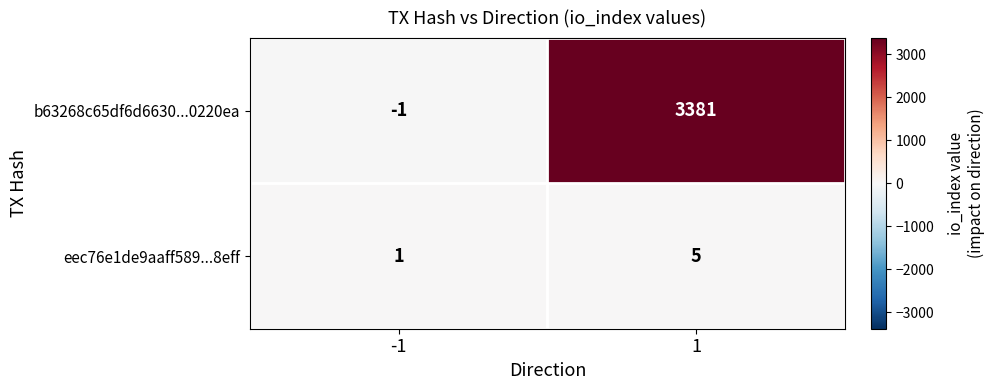

Which series has the largest range (max minus min)?

b63268c65df6d6630...0220ea